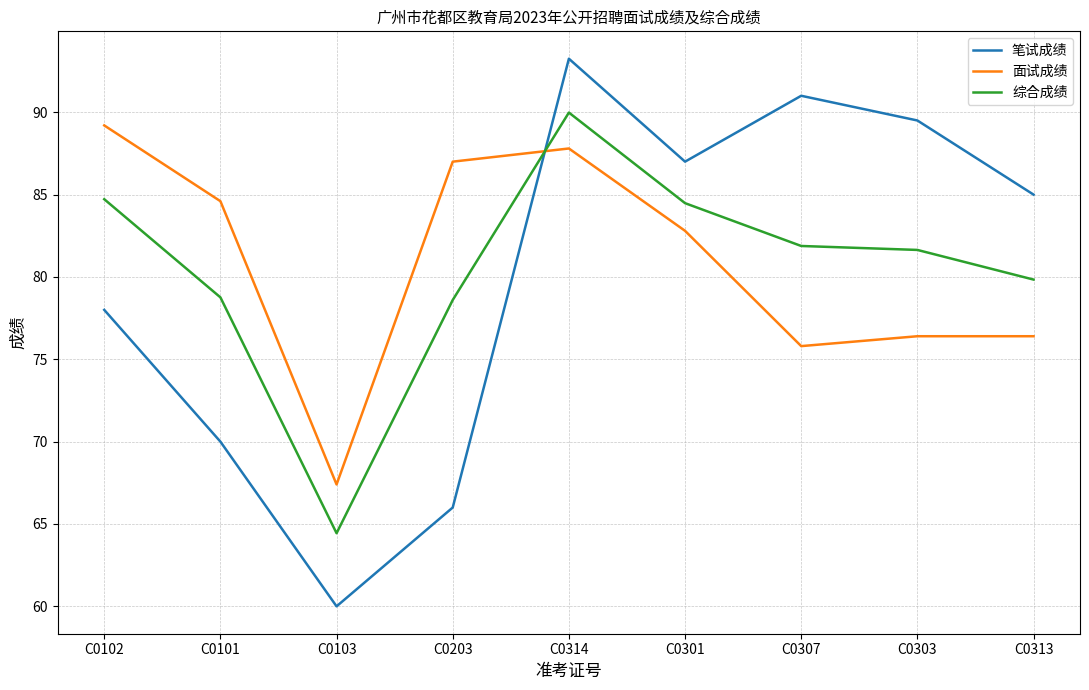

Where is the first local maximum for 综合成绩?

C0314